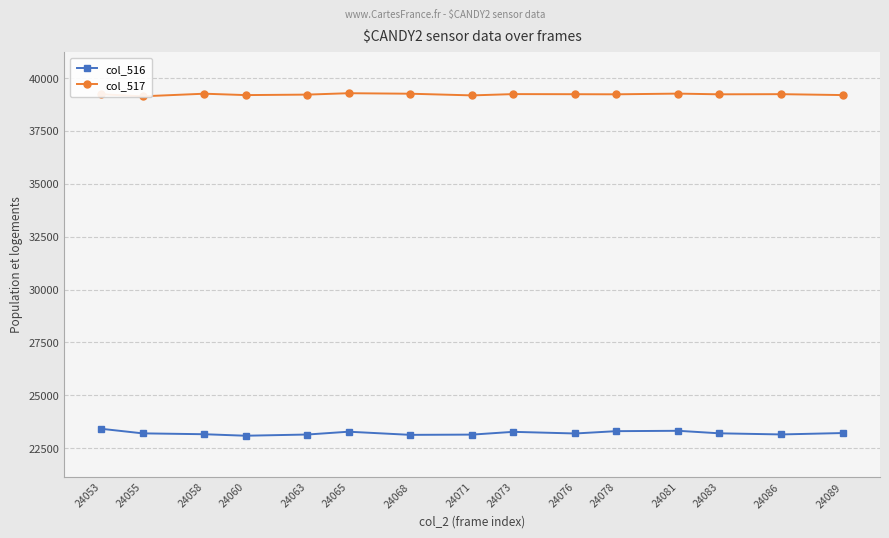

What is the difference between the highest and lowest values at 24058?

16095